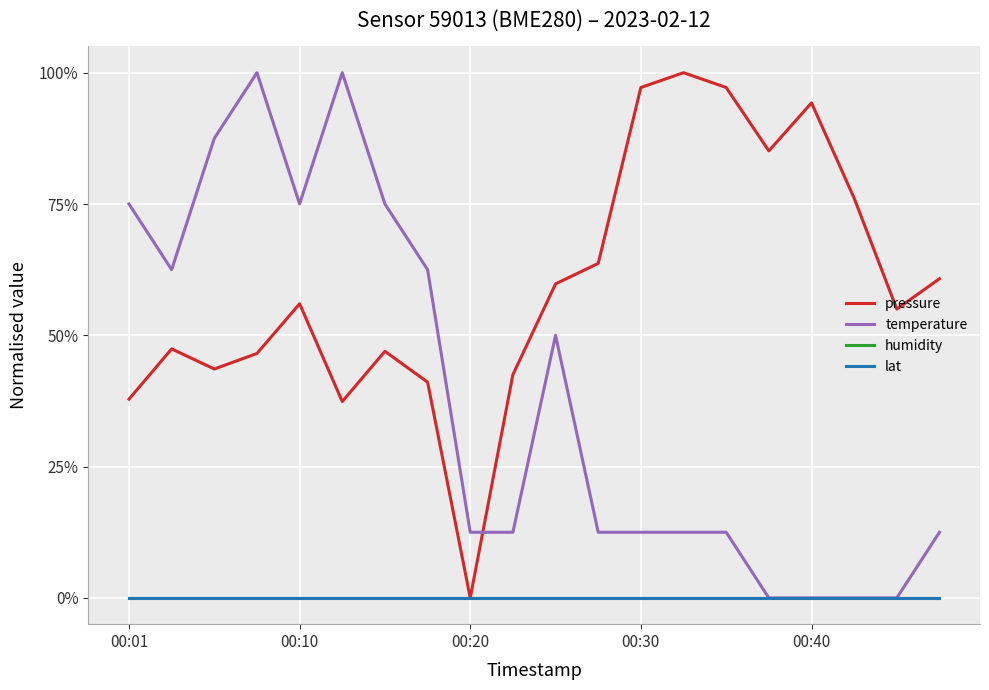

At which category does the chart reach its peak across all series?

13